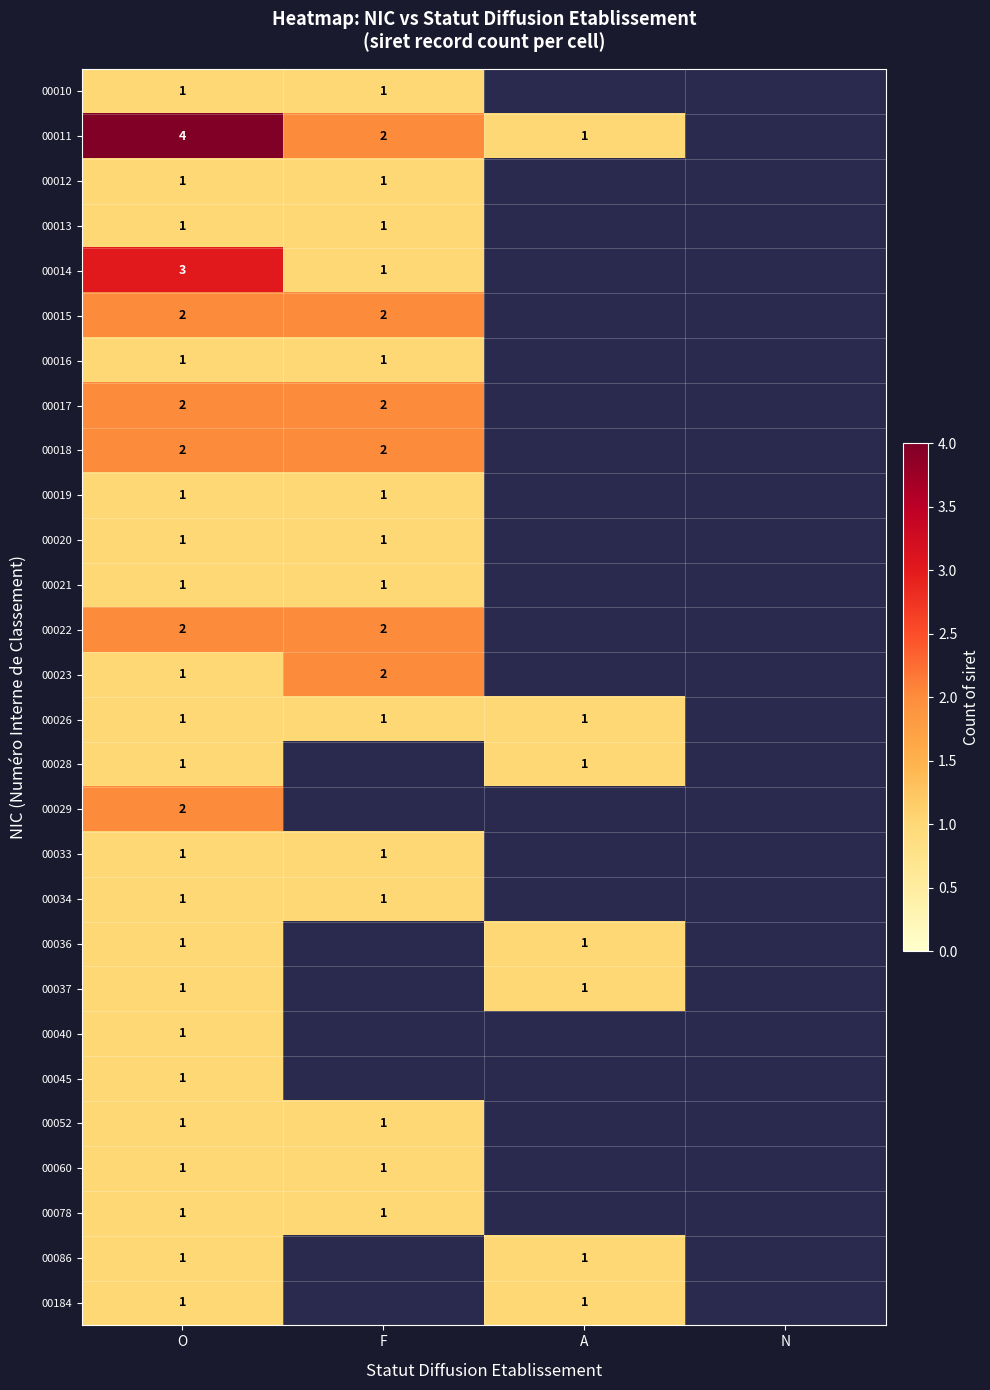

The 00016 series shows 1 at O. True or false?

True